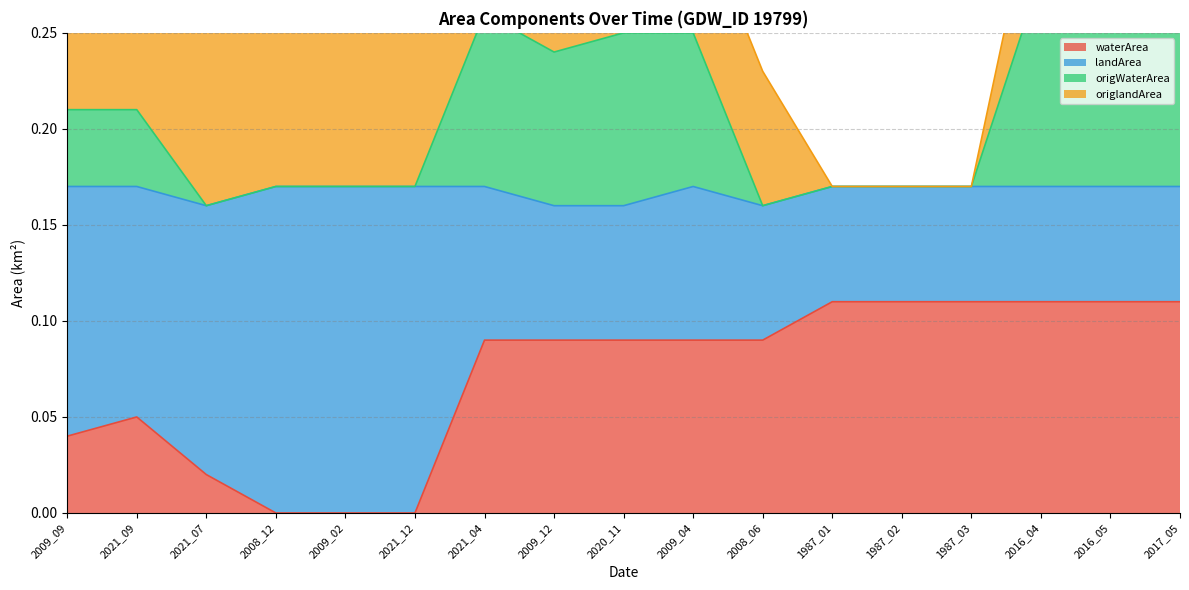

True or false: origWaterArea and waterArea cross at least once.

False